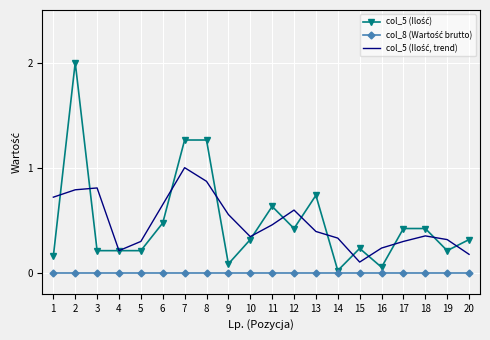

What is the total value across all series at 12?

1.0